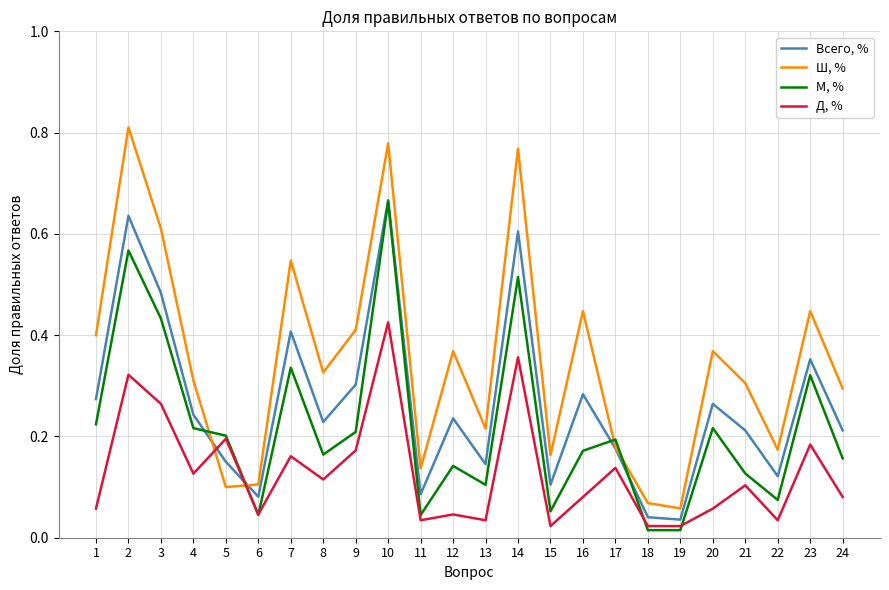

How many lines are shown in the chart?

4